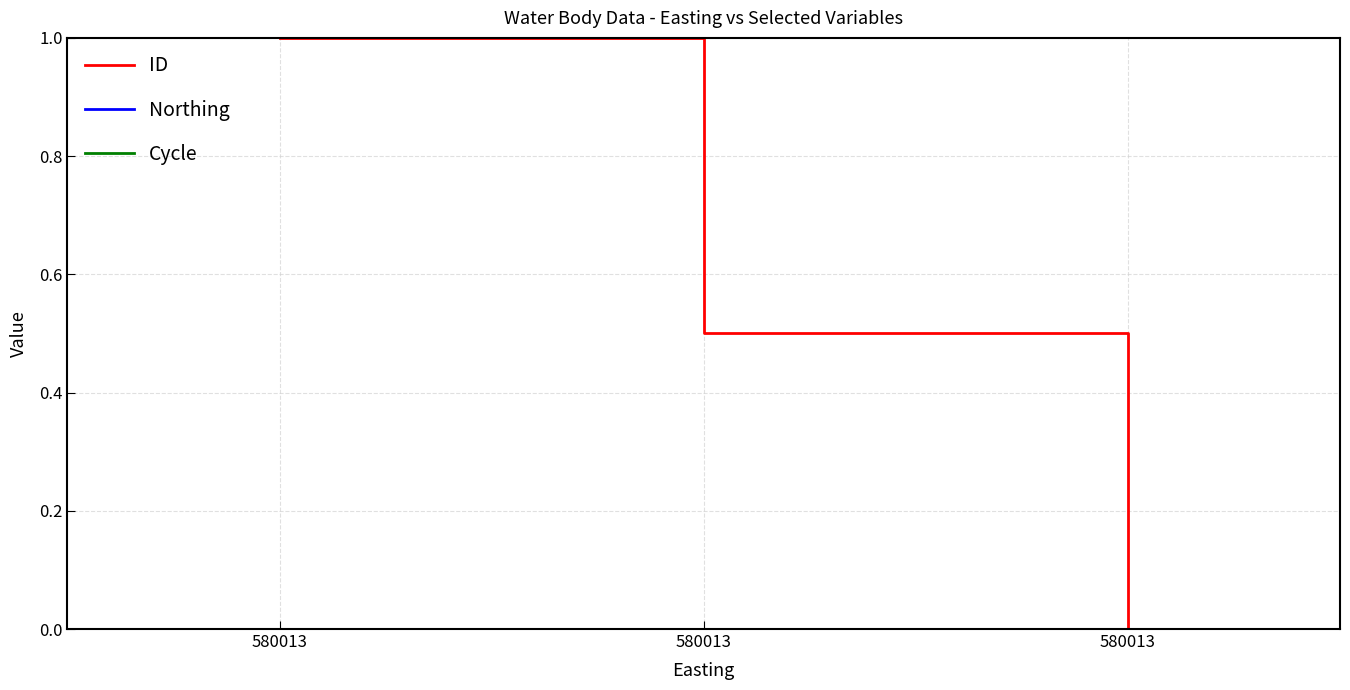

Between 580013 and 580013, which series saw the biggest shift?

ID